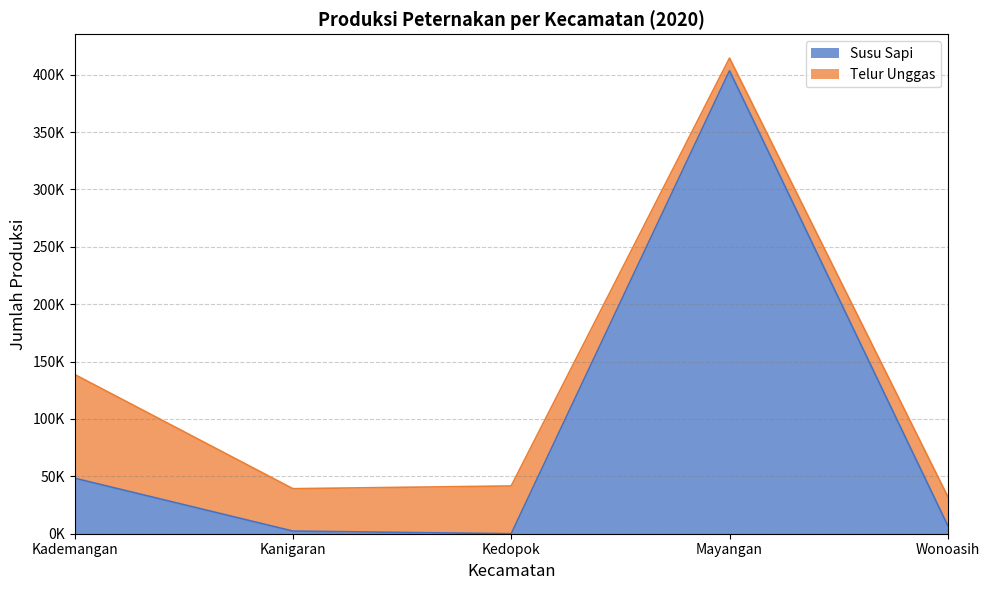

How many interior local peaks (higher than both neighbors) does the data have?

1